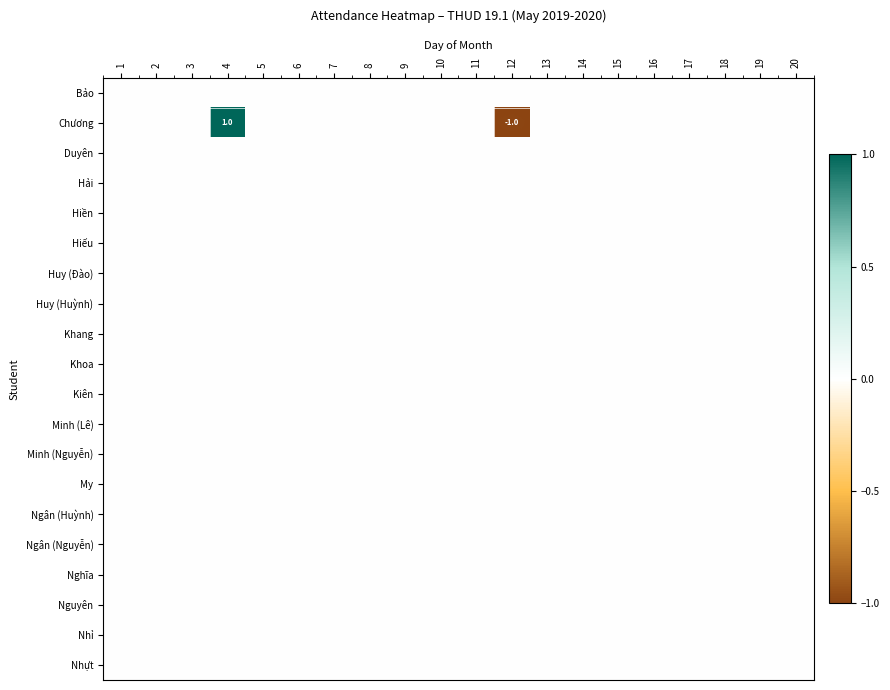

Which label corresponds to the largest value in the chart?

4